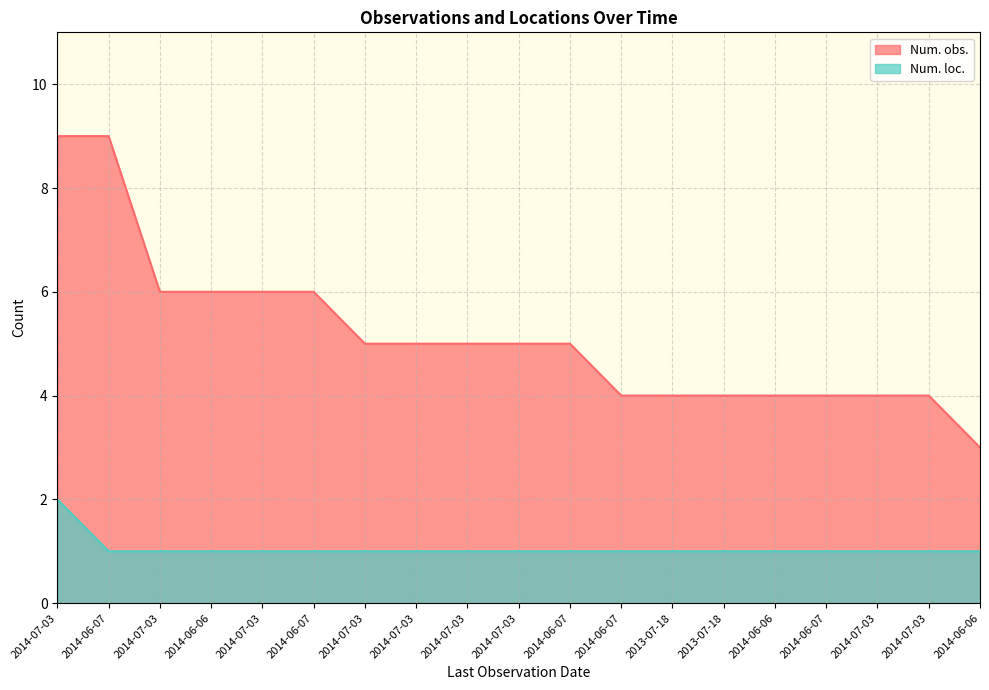

True or false: Num. obs. and Num. loc. cross at least once.

False